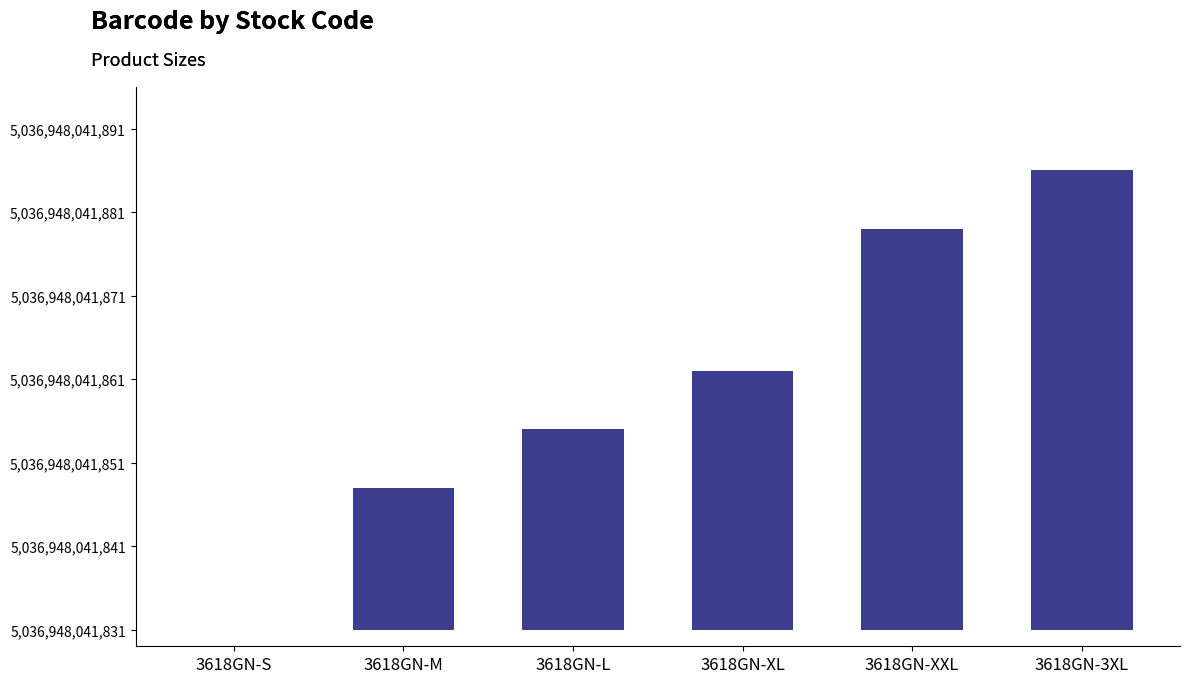

List the labels in order of value, smallest first.

3618GN-S, 3618GN-M, 3618GN-L, 3618GN-XL, 3618GN-XXL, 3618GN-3XL